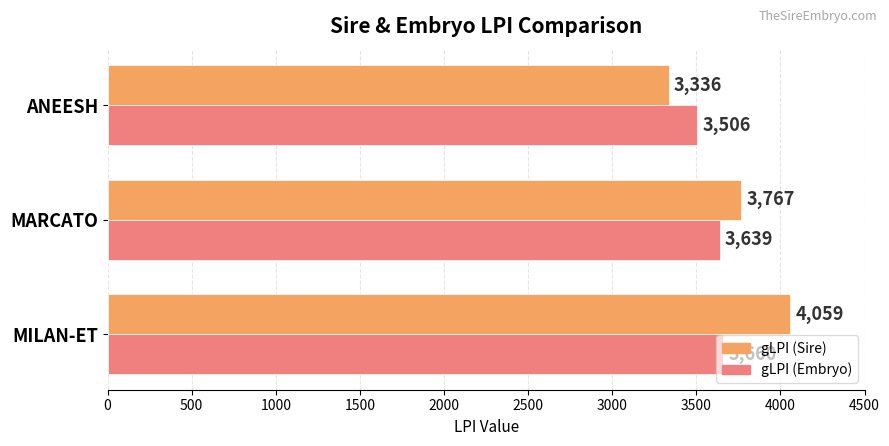

Which series has the largest range (max minus min)?

gLPI (Sire)